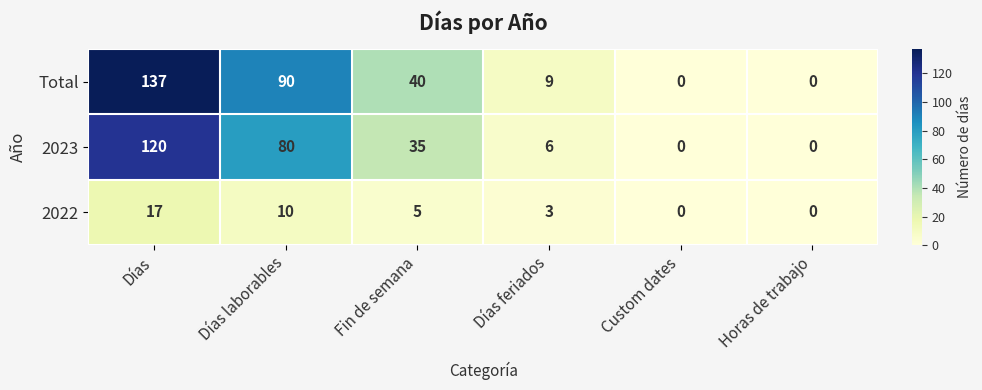

What is the greatest value displayed?

137